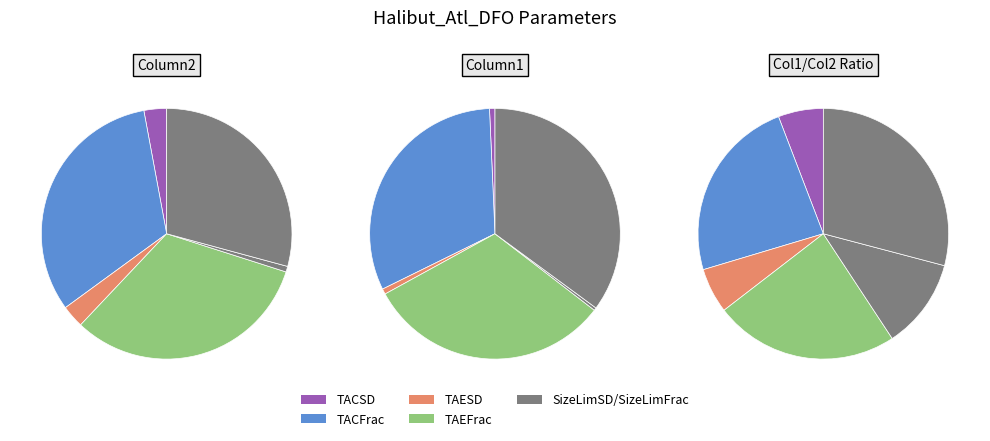

How much of the chart is everything except TAEFrac?

67.9%